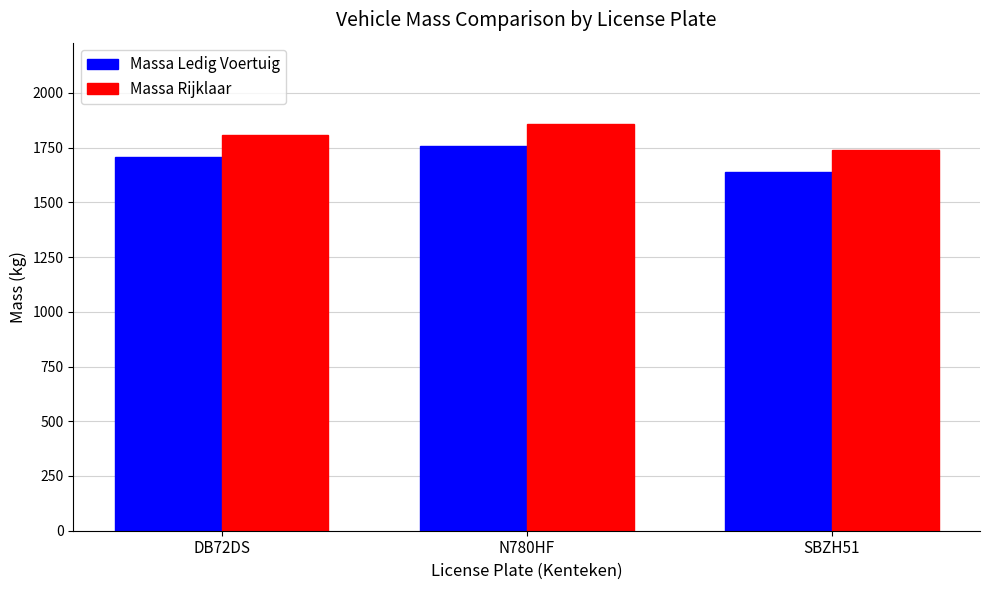

Reading right to left, what are all the values shown in this chart?

Massa Ledig Voertuig: 1640	1758	1706
Massa Rijklaar: 1740	1858	1806